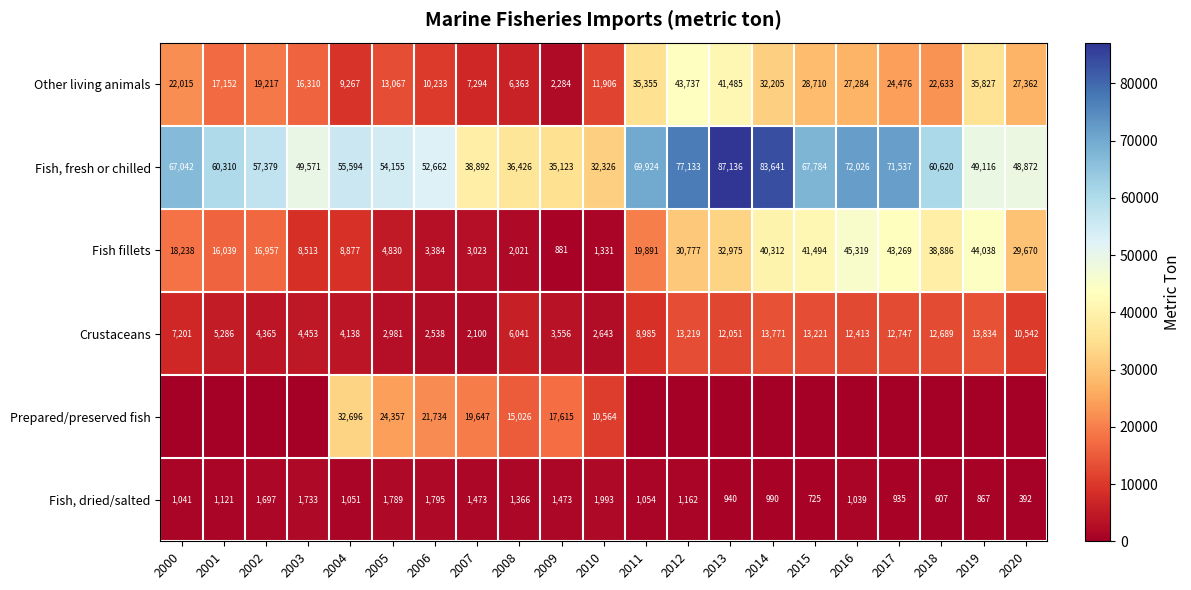

The Fish, dried/salted series shows 451 at 2001. True or false?

False